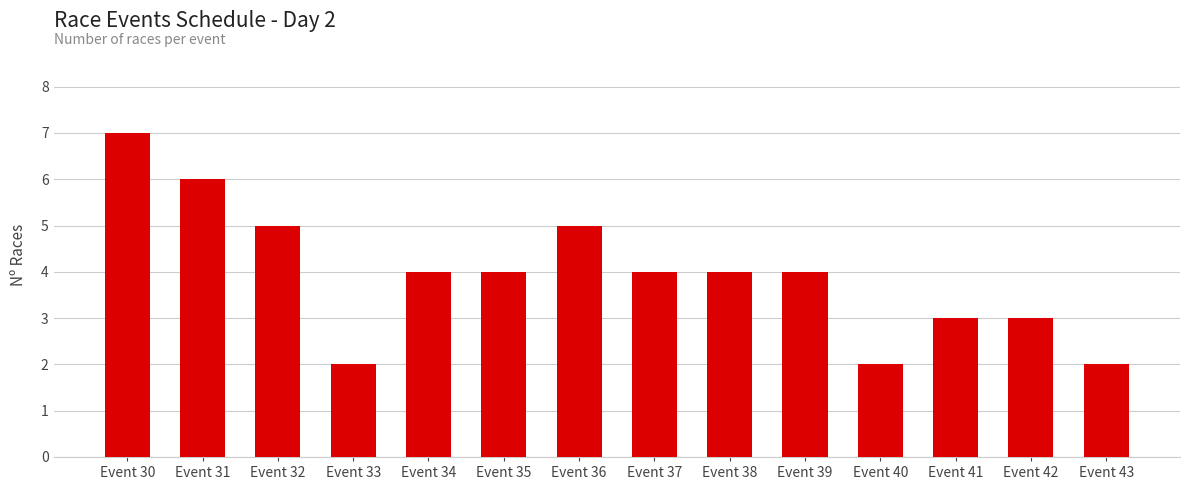

What is the ratio of the value at Event 40 to the value at Event 30?

0.3